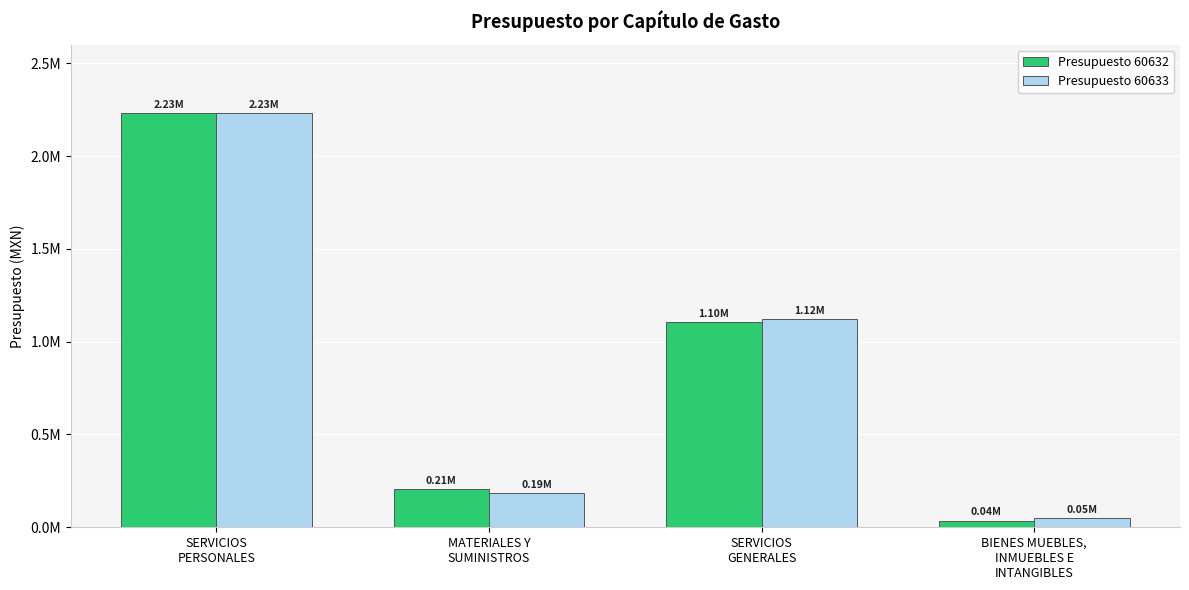

What is the label of the 2nd bar from the right?

SERVICIOS
GENERALES